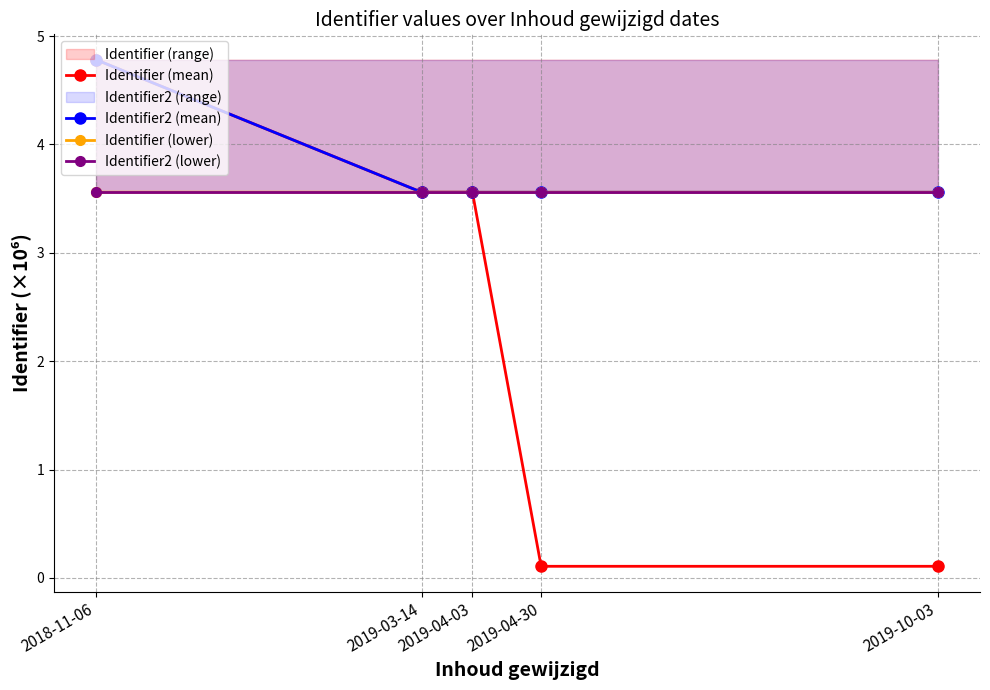

Is it true that Identifier (mean) equals 3.6 at 2019-04-03?

True